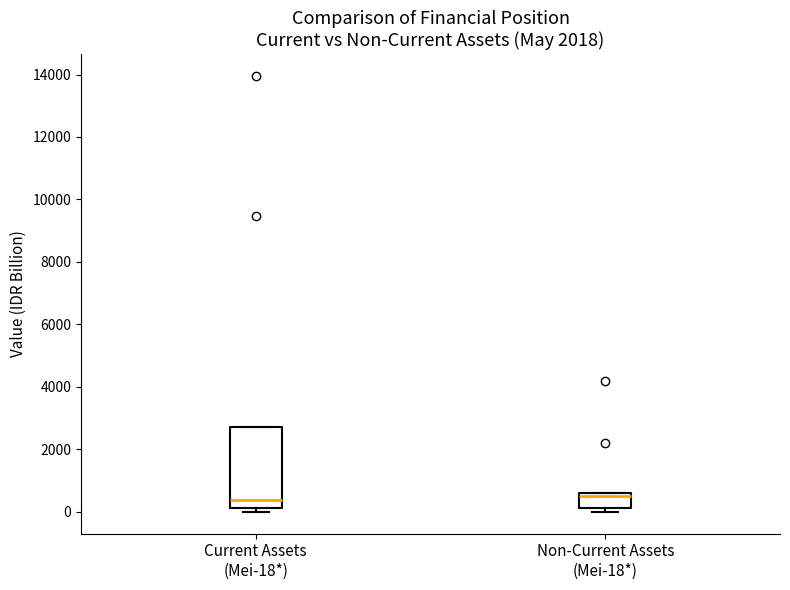

Where does the median line of the box for Current Assets (Mei-18*) sit on the y-axis? The values are not printed on the chart, so give them approximately, as read against the axis.

400